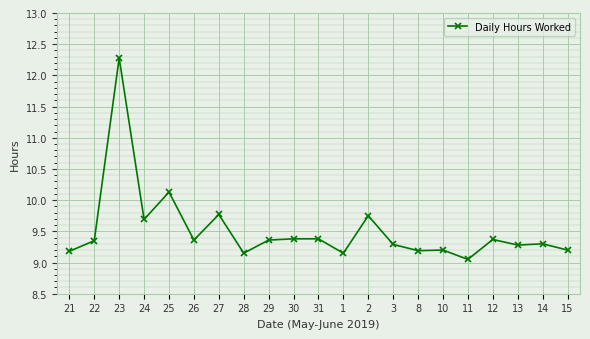

True or false: the data shows 9.4 at 31.

True